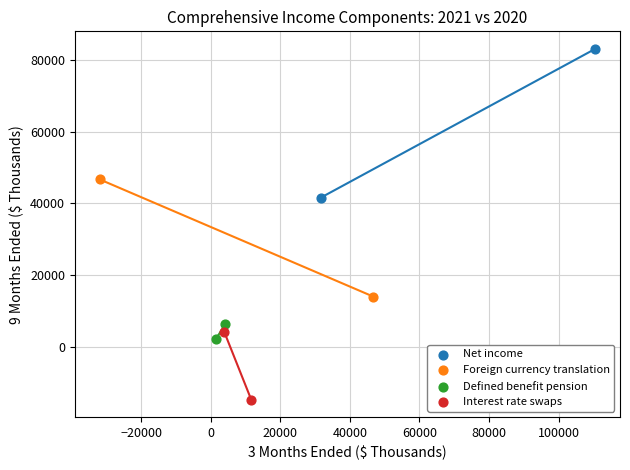

Which series reaches the maximum Y coordinate?

Net income